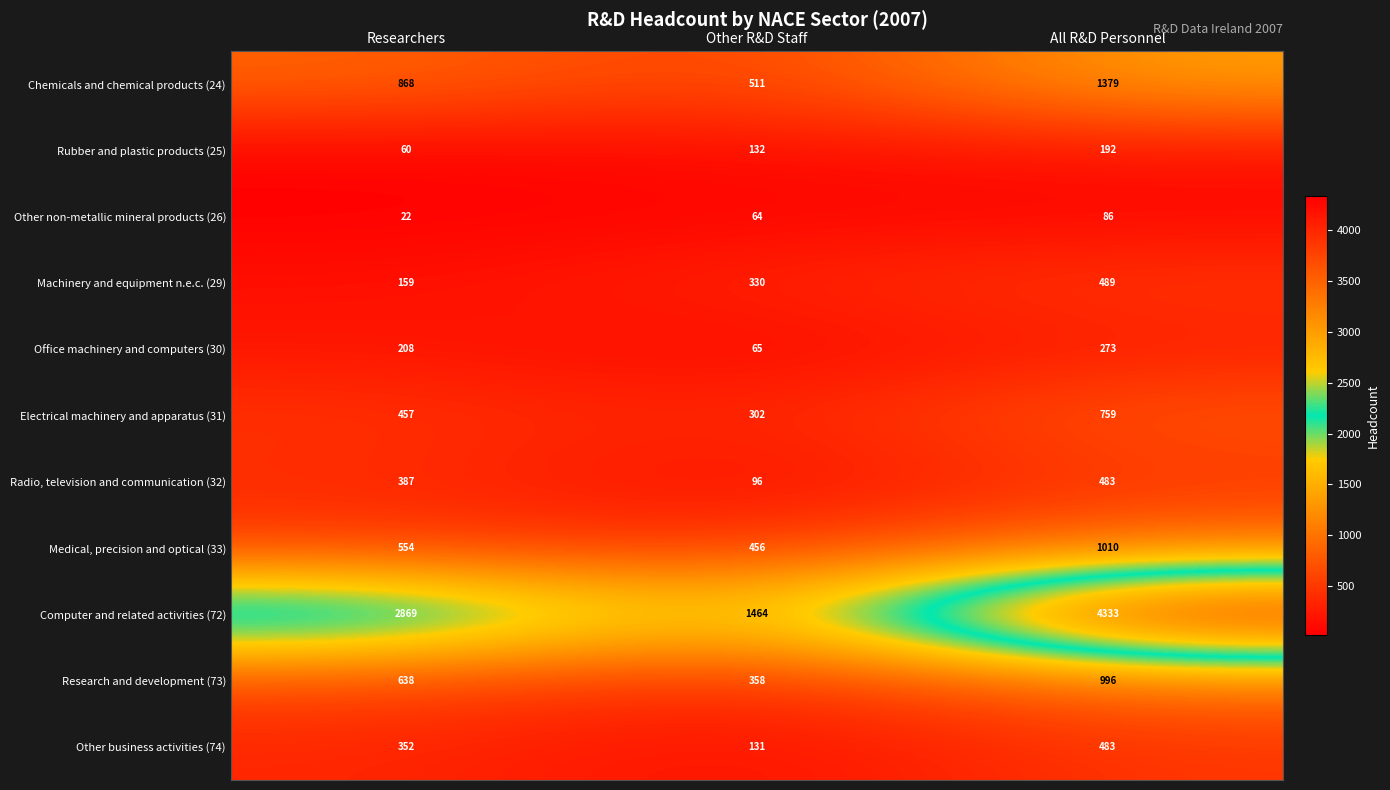

True or false: Electrical machinery and apparatus (31) has a value of 457 at Researchers.

True